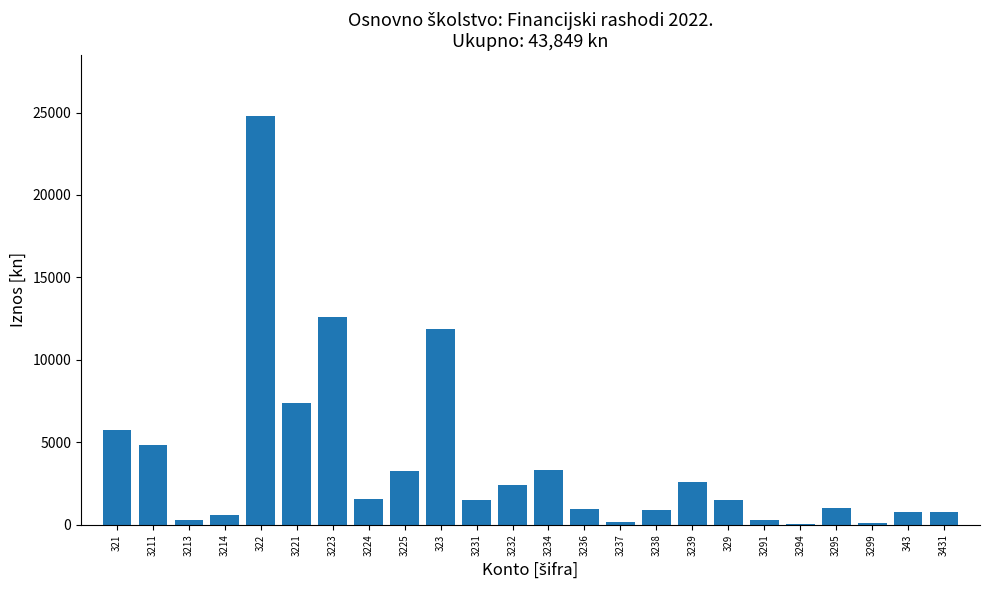

What is the ratio of the value at 3231 to the value at 329?

1.0